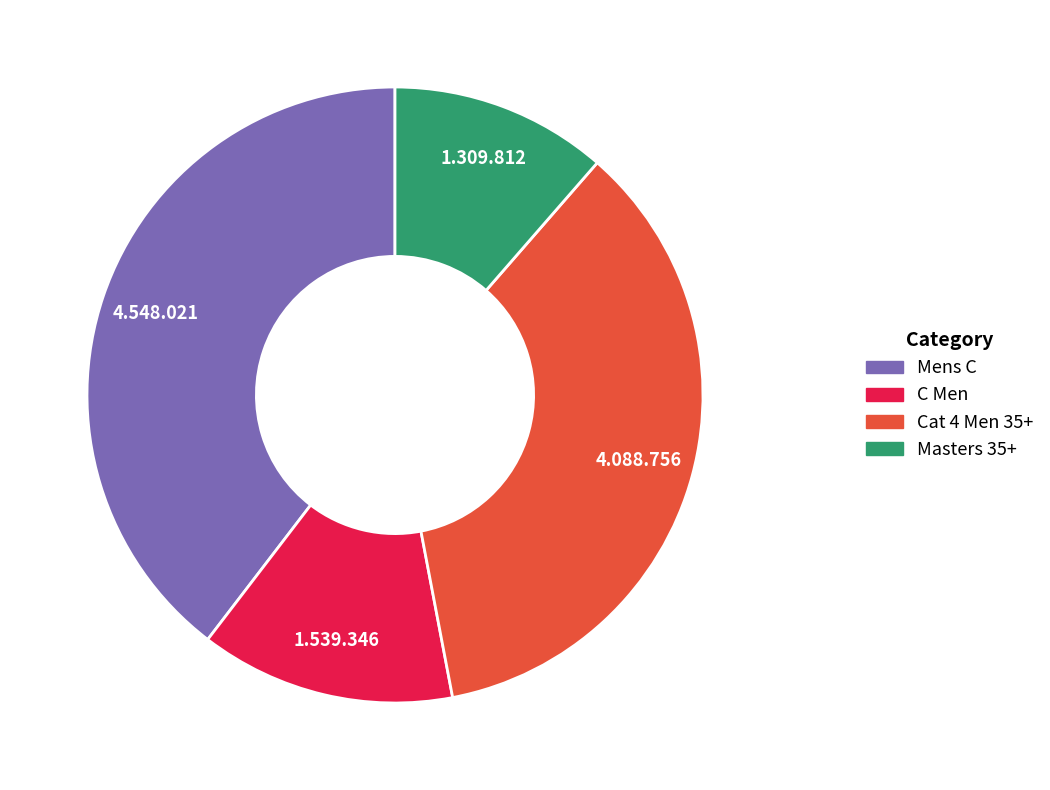

Is there any slice that represents more than half of the pie?

No